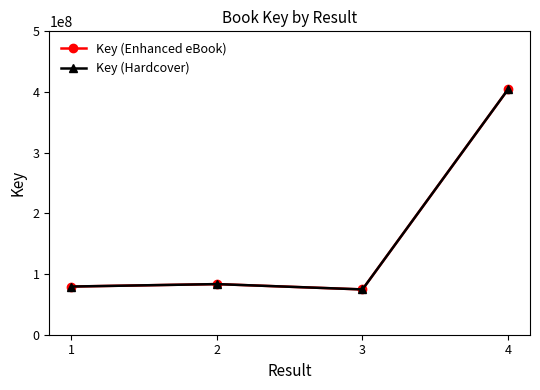

What is the difference between the Key (Enhanced eBook) values at 1 and 4?

325169122